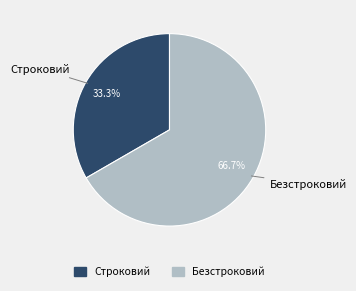

Count the number of slices in the pie.

2